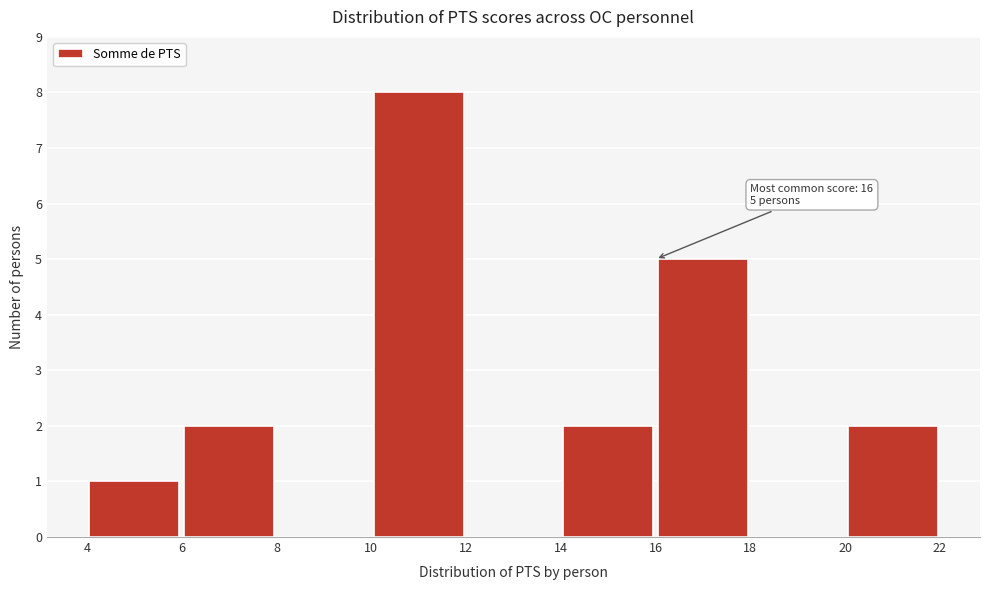

Over which range of the x-axis is the bar tallest?

10 to 12